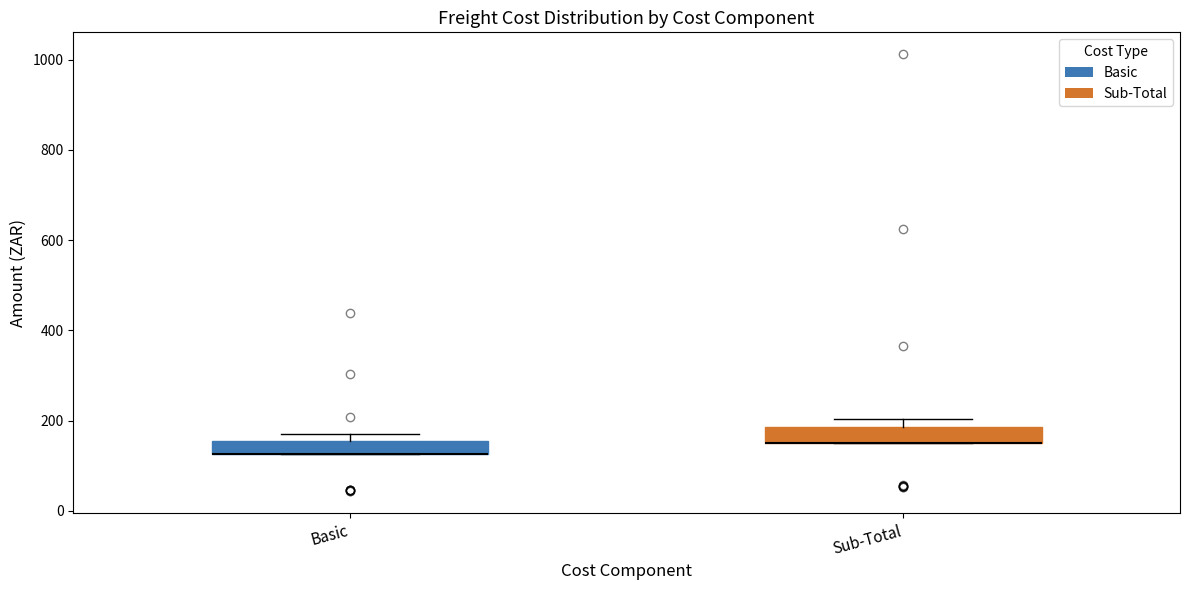

Where is the upper edge of the box for Basic on the y-axis? The values are not printed on the chart, so give them approximately, as read against the axis.

160